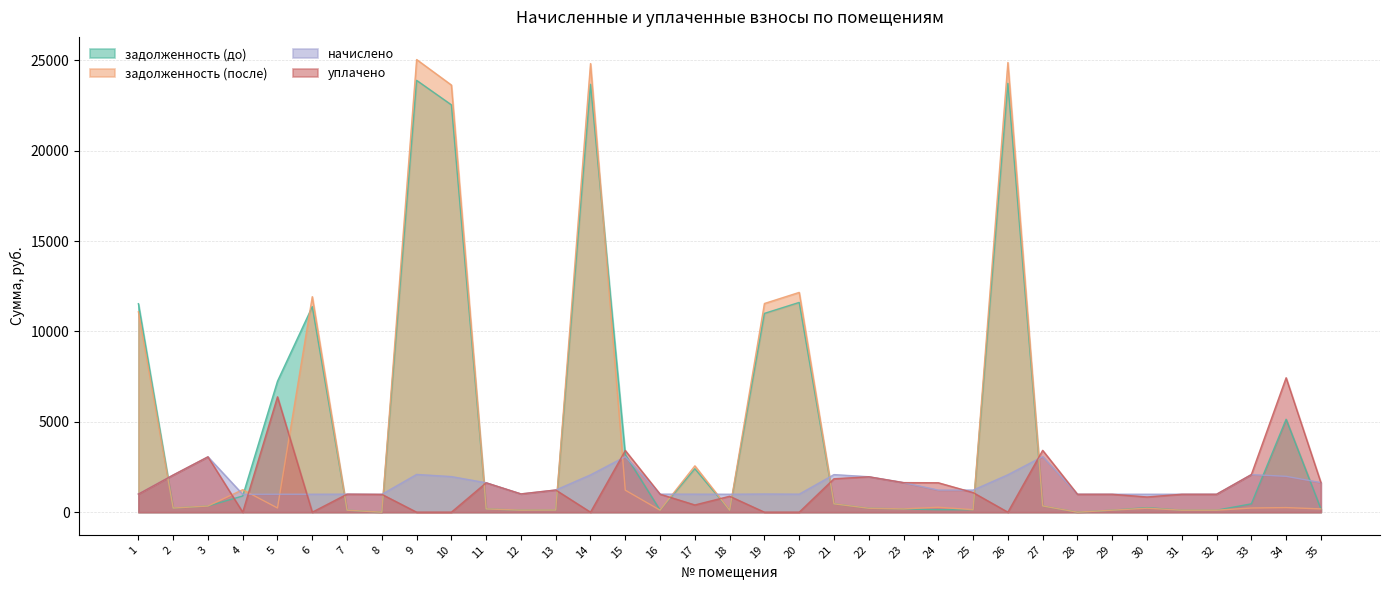

Reading left to right, transcribe all the data shown in this chart.

задолженность (до): 11536.1	228.1	340.3	896.2	7248.8	11372.1	110.8	0.0	23892.4	22537.1	180.7	112.4	120.5	23673.6	3181.0	110.8	2403.8	110.2	10998.4	11606.0	462.8	218.4	181.8	136.4	135.7	23728.3	345.0	0.0	110.2	251.3	110.2	110.2	462.2	5140.5	181.8
задолженность (после): 11090.8	228.4	340.3	1244.9	232.0	11923.6	110.8	0.0	25044.2	23632.1	180.7	112.4	119.8	24821.7	1216.5	110.8	2563.4	110.2	11546.1	12160.2	462.2	217.8	181.8	271.4	135.7	24878.9	345.8	0.0	110.2	220.5	110.2	110.2	231.1	254.1	181.8
начислено: 1006.5	2055.9	3062.3	987.4	992.2	992.2	996.9	987.4	2089.3	1970.0	1626.6	1011.2	1225.9	2065.4	3071.9	996.9	996.9	992.2	1006.5	996.9	2079.7	1960.5	1636.1	1221.1	1221.1	2070.2	3076.7	992.2	992.2	992.2	992.2	992.2	2079.7	1984.3	1636.1
уплачено: 1000.0	2055.9	3062.3	0.0	6382.4	0.0	996.9	987.4	0.0	0.0	1626.6	1011.2	1227.8	0.0	3413.2	996.9	400.0	881.9	0.0	0.0	1849.0	1960.5	1636.1	1628.2	1085.4	0.0	3422.2	992.2	992.2	842.4	992.2	992.2	2079.7	7437.3	1636.1